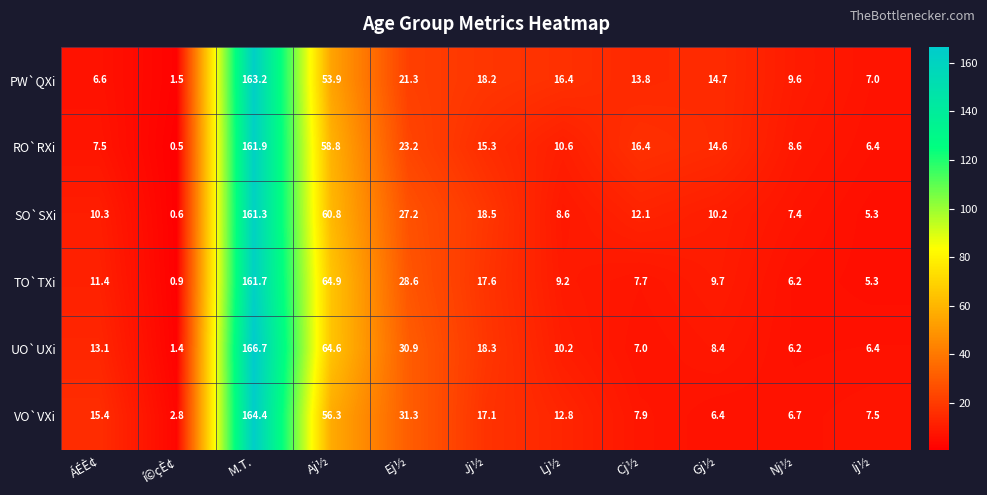

What is the difference between the maximum and minimum values in the VO`VXi series?

161.6